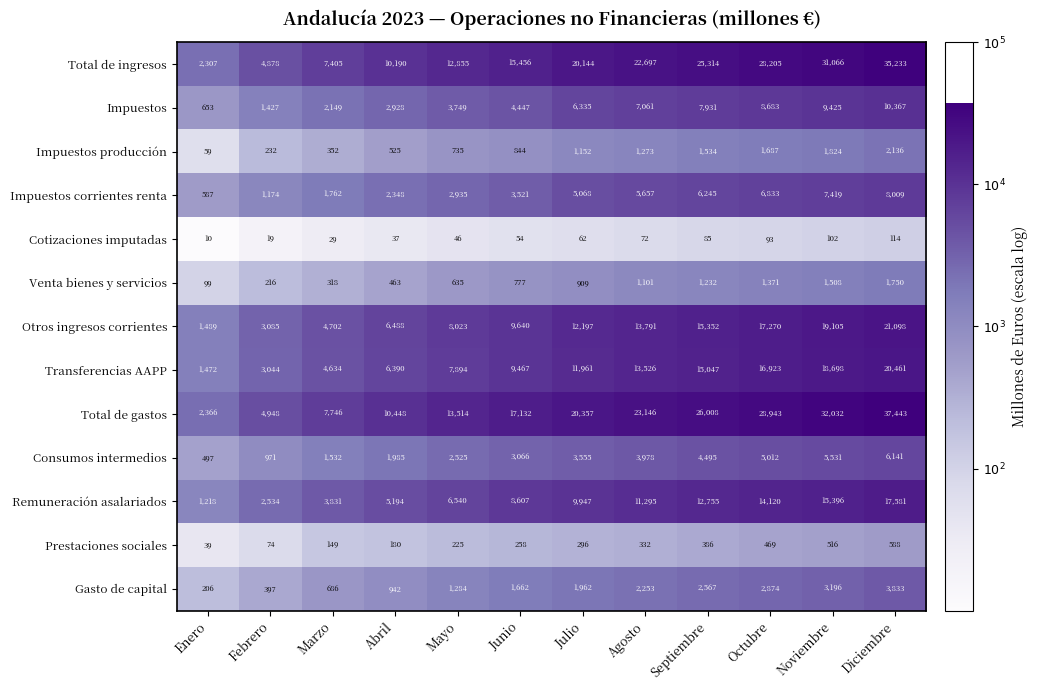

Is it true that Prestaciones sociales equals 588 at Diciembre?

True